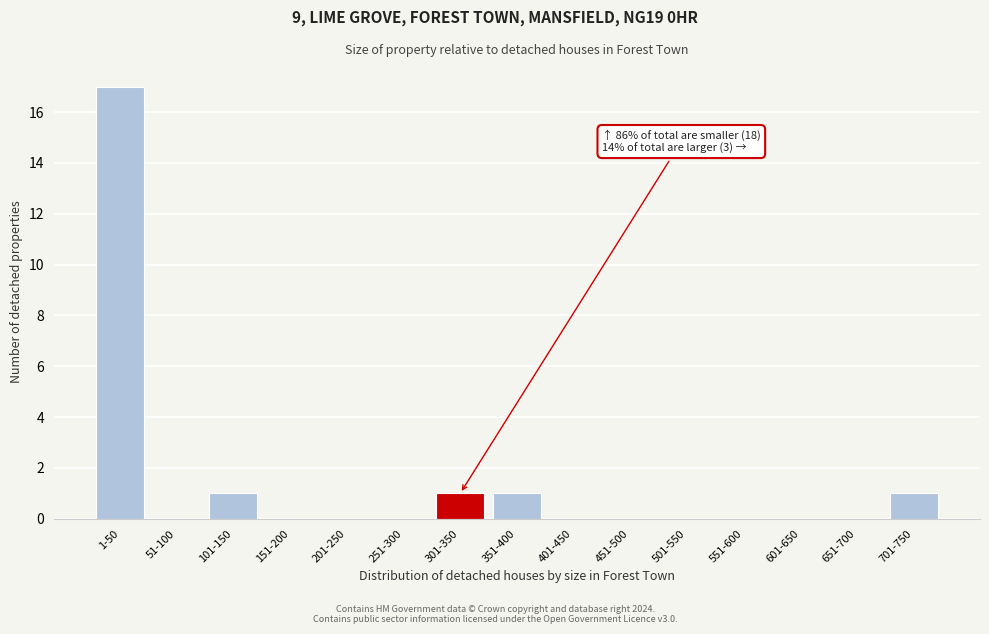

Reading left to right, what are all the values shown in this chart?

1-50=17	51-100=0	101-150=1	151-200=0	201-250=0	251-300=0	301-350=1	351-400=1	401-450=0	451-500=0	501-550=0	551-600=0	601-650=0	651-700=0	701-750=1